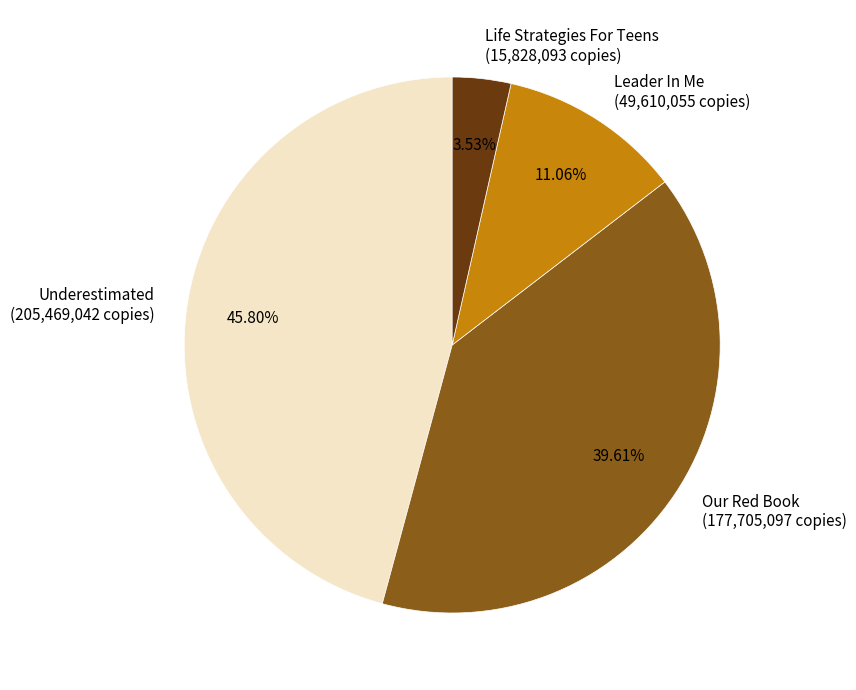

Rank the categories by value from lowest to highest.

Life Strategies For Teens, Leader In Me, Our Red Book, Underestimated